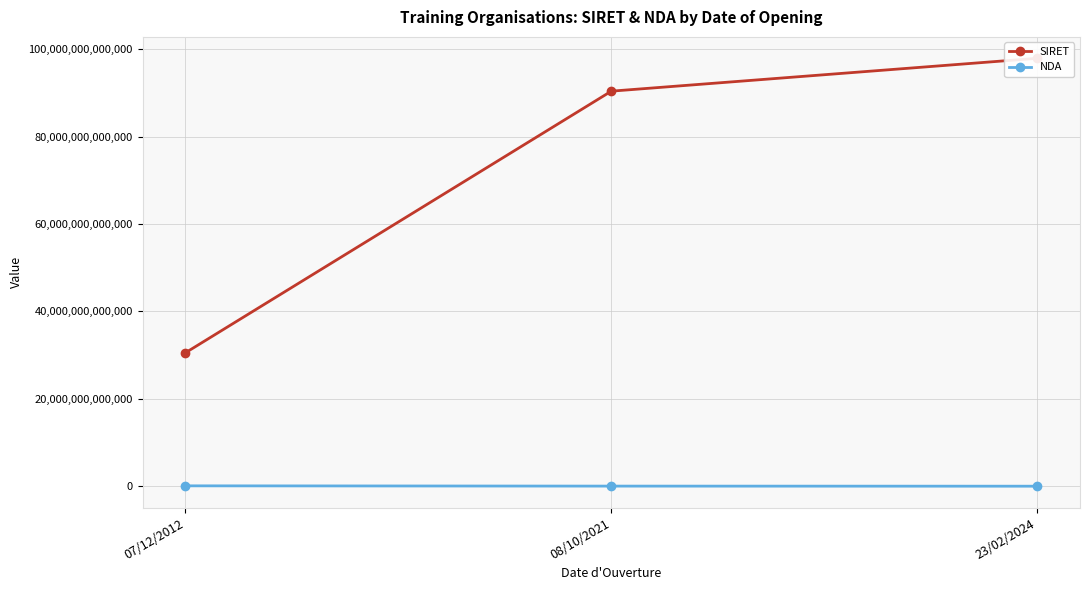

Rank the series by their average value, from lowest to highest.

NDA, SIRET